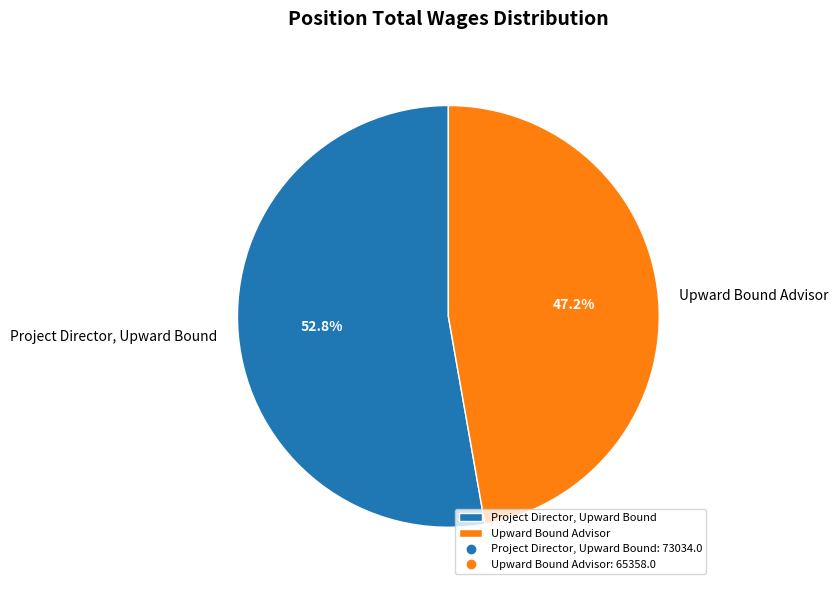

Which category has the smallest portion of the pie?

Upward Bound Advisor